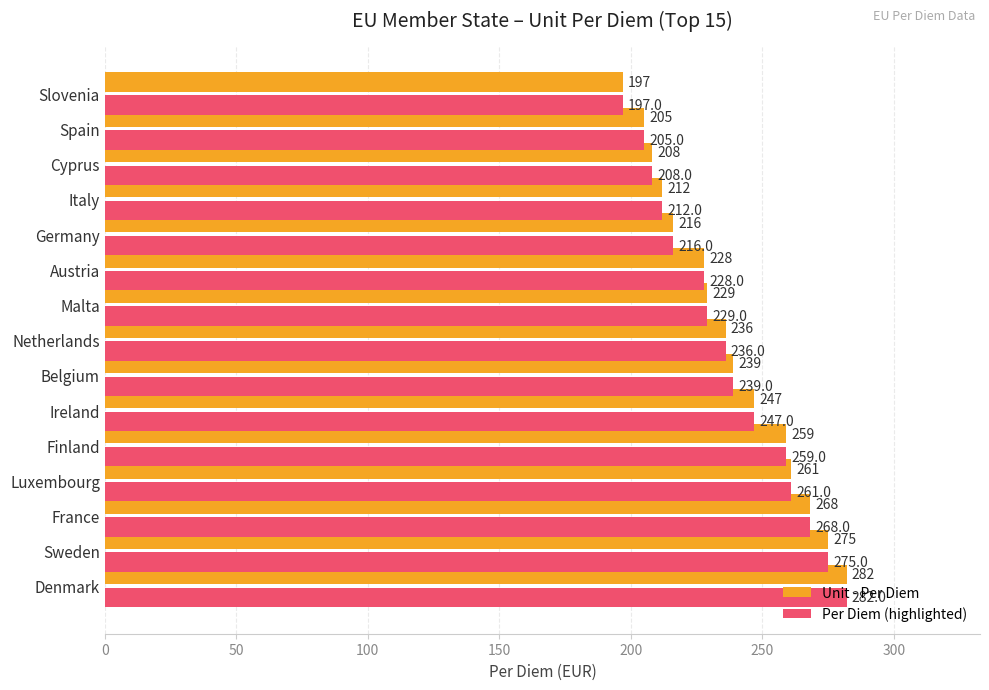

Where is Per Diem (highlighted) nearest to the value 239?

Belgium